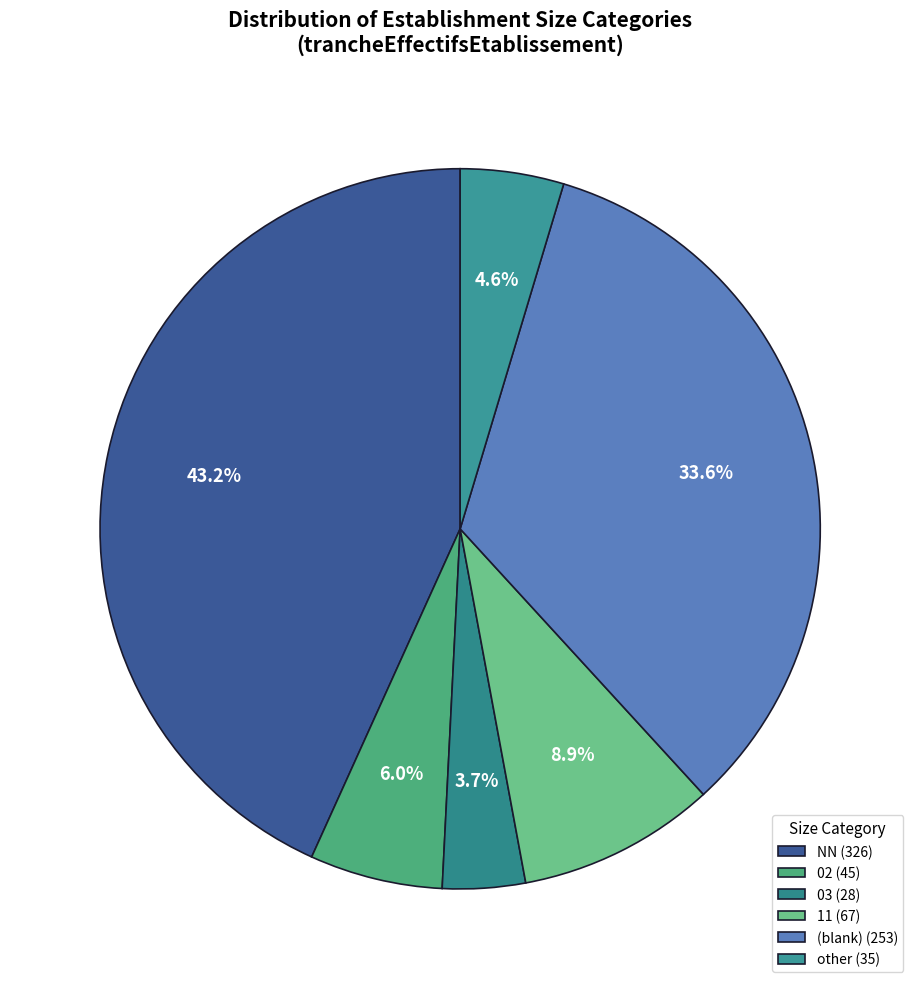

How many slices are in this pie chart?

6